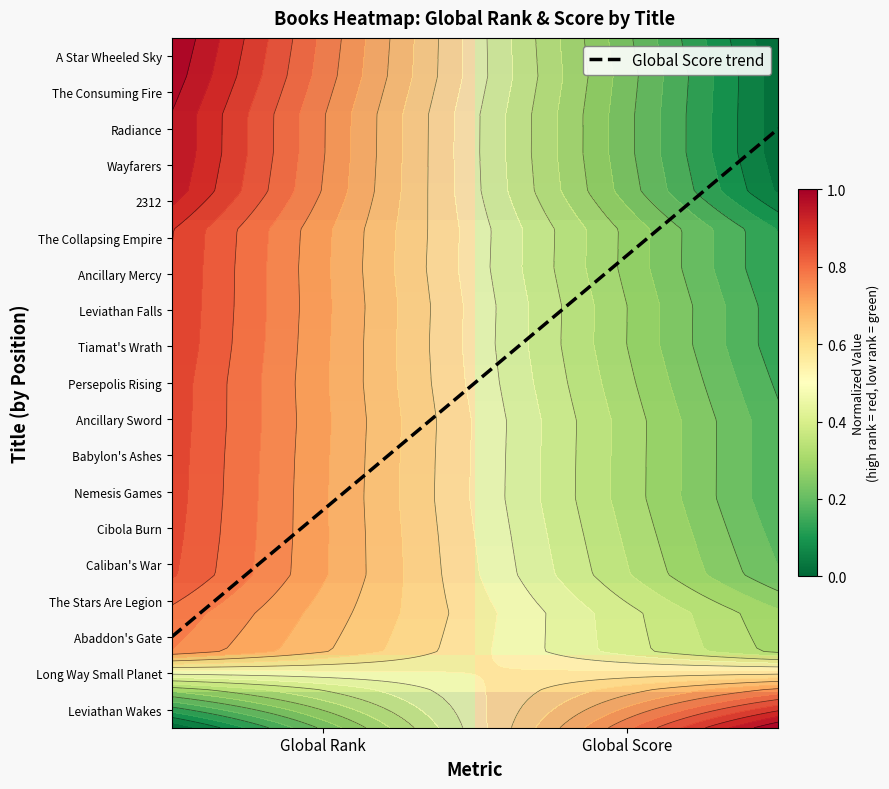

Which series has the largest range (max minus min)?

Global Score trend